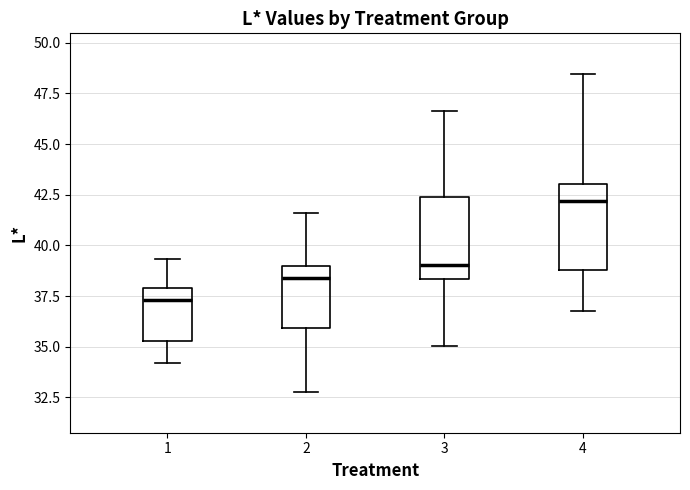

Where is the upper edge of the box at x = 3 on the y-axis? The values are not printed on the chart, so give them approximately, as read against the axis.

42.5